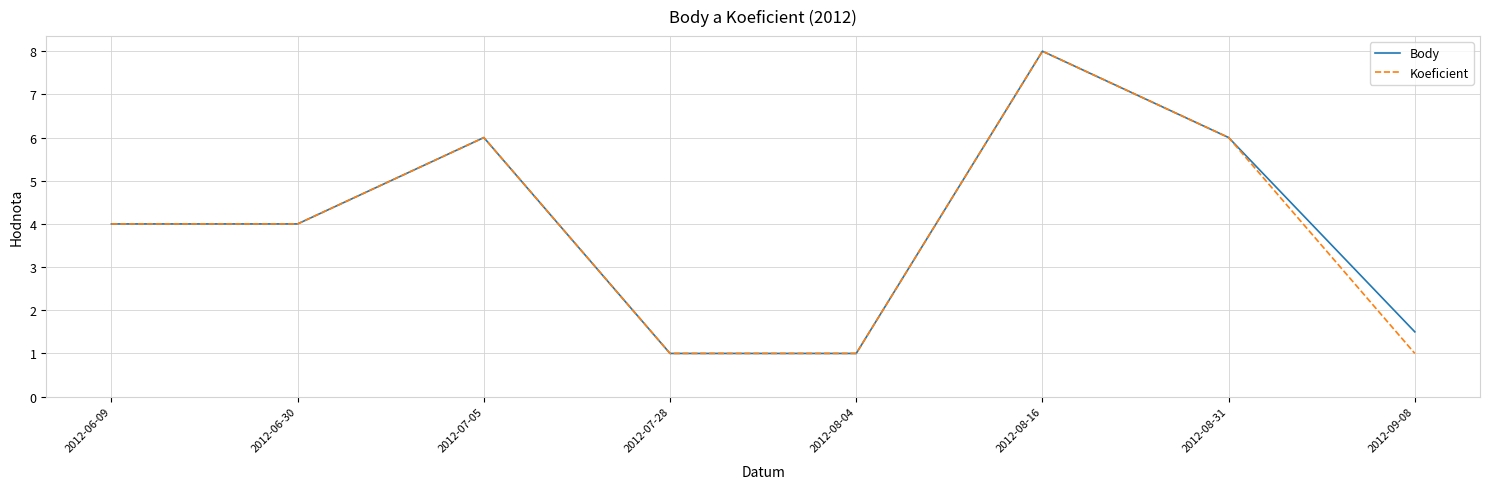

What is the maximum value shown in the chart?

8.0